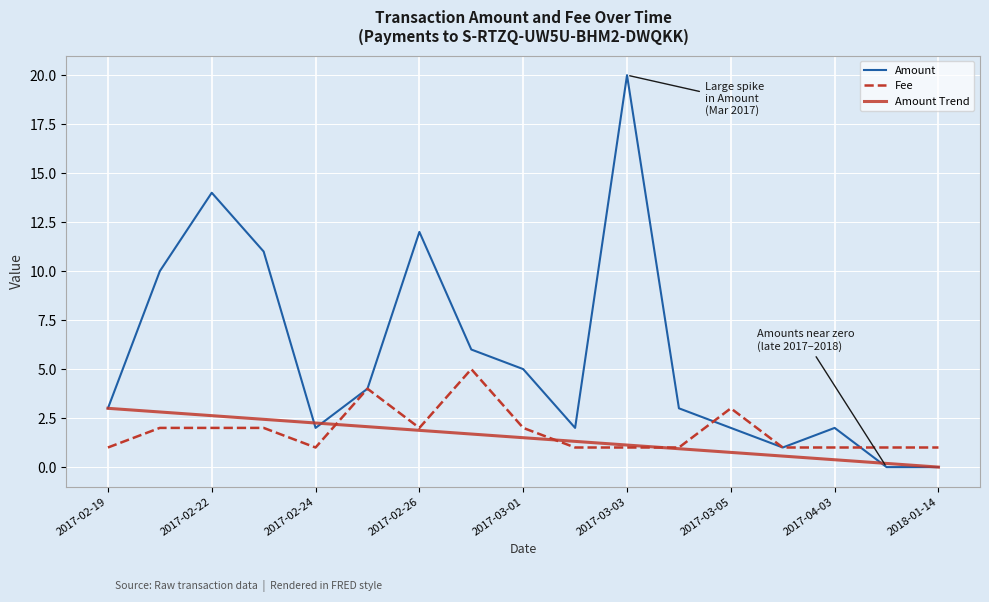

Which series has the largest total across all categories?

Amount